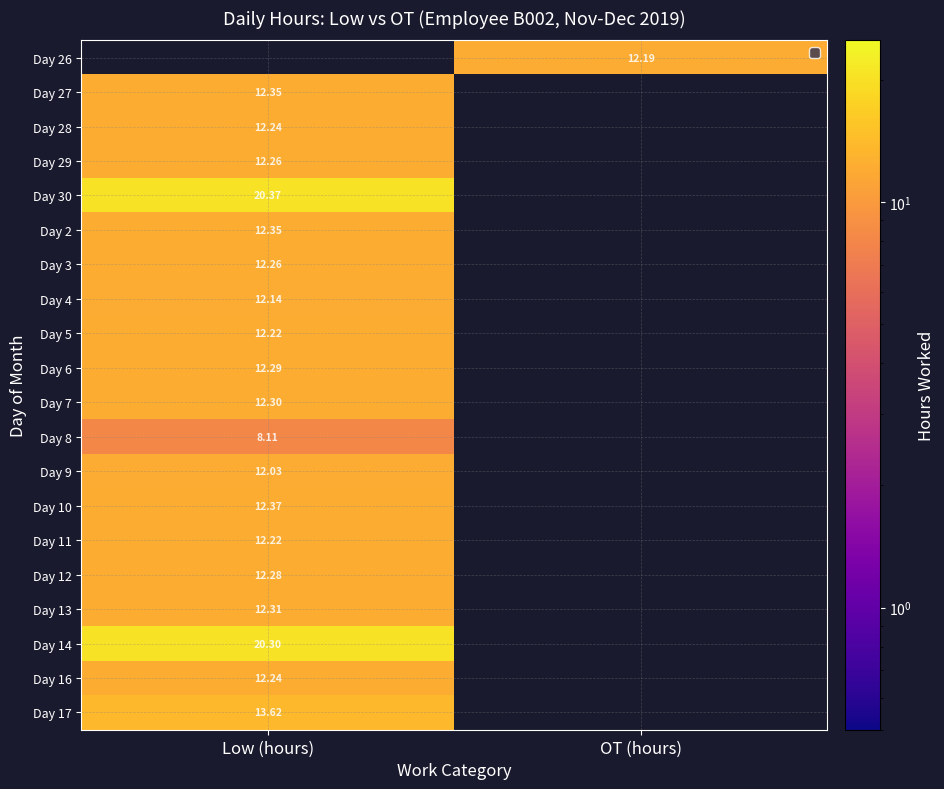

How many positive values does the Day 13 series have?

1